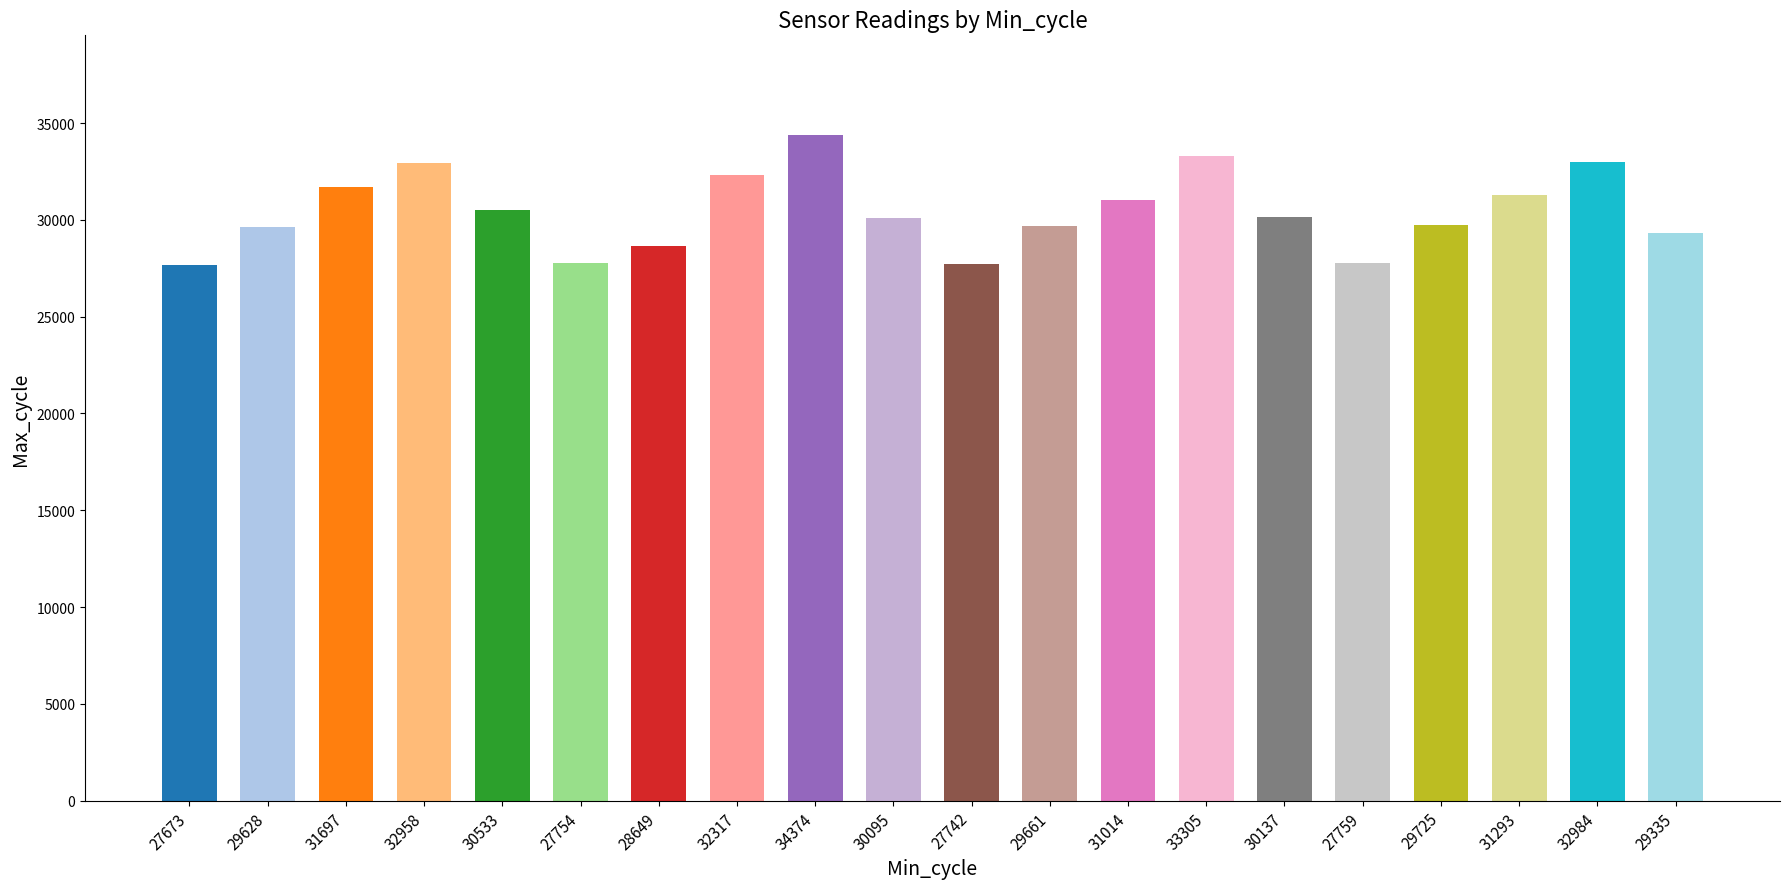

The chart shows a value of 53206 at 33305. True or false?

False